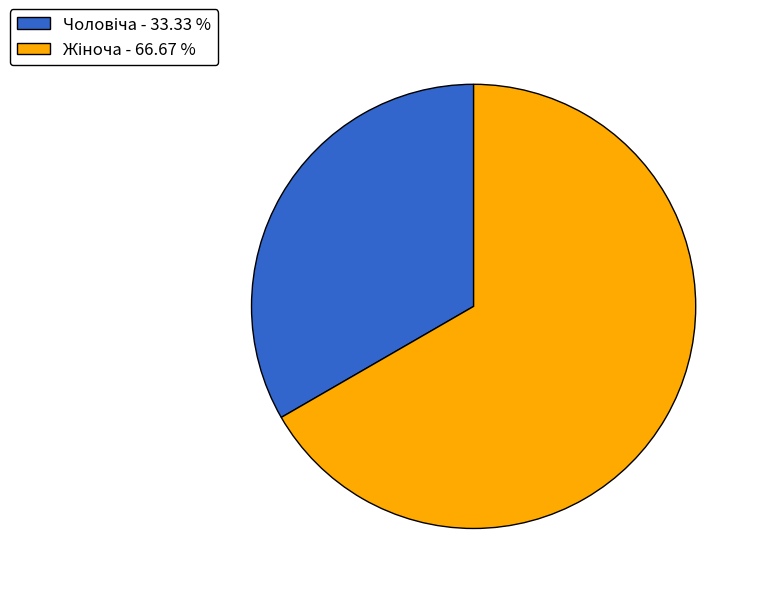

Does any single category account for the majority?

Yes